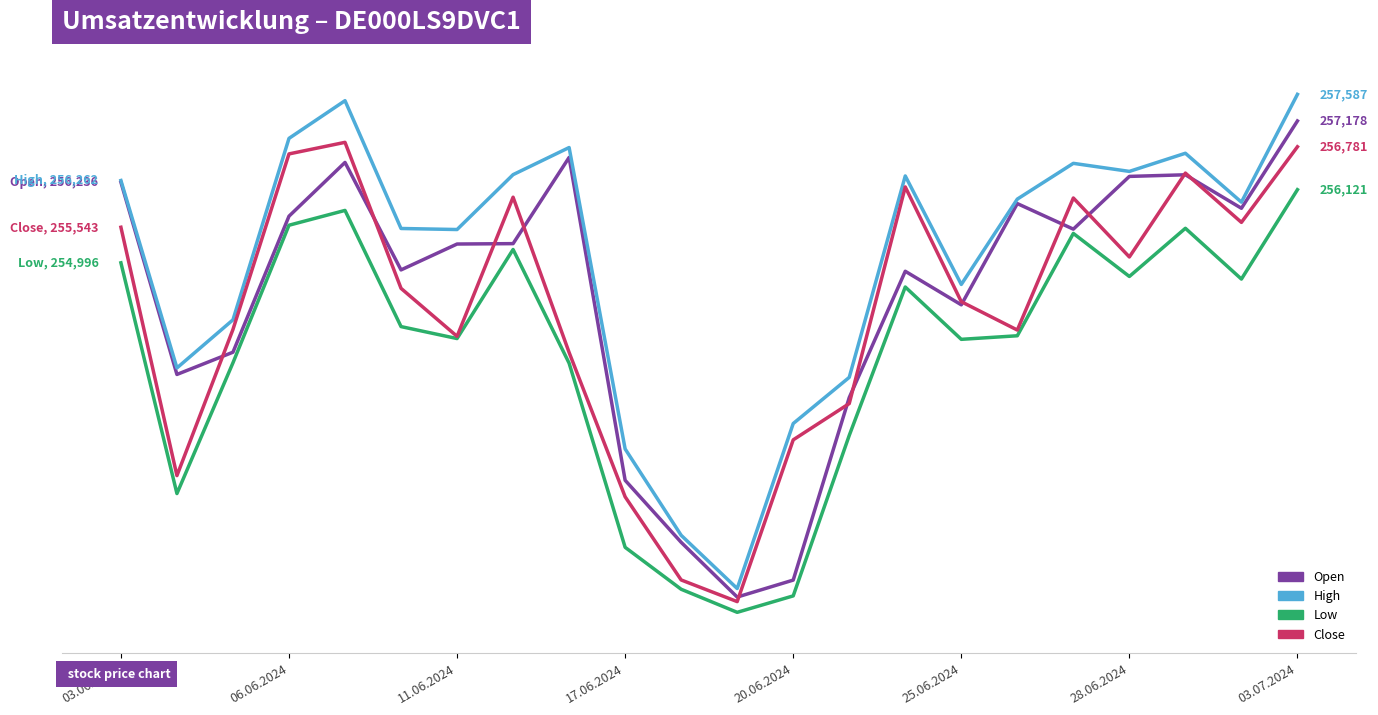

What are all the series names shown in the legend?

Open, High, Low, Close